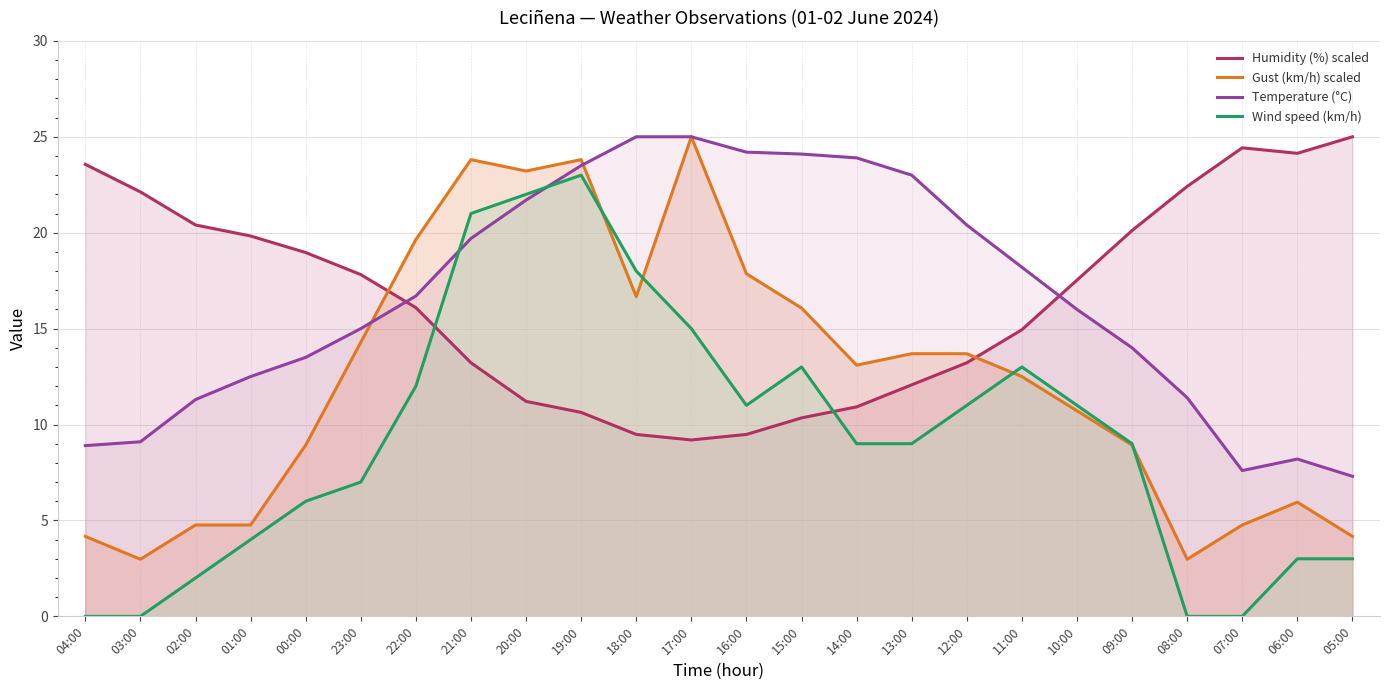

Where is the first local maximum for Gust (km/h) scaled?

21:00